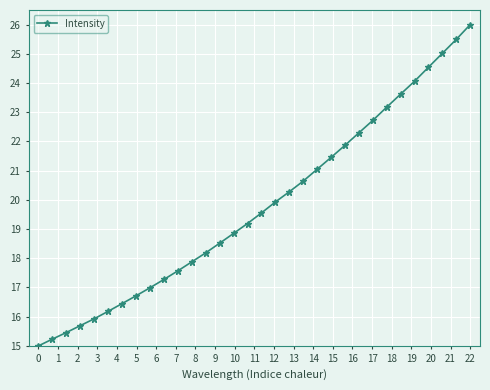

What is the sum of all values?

632.8